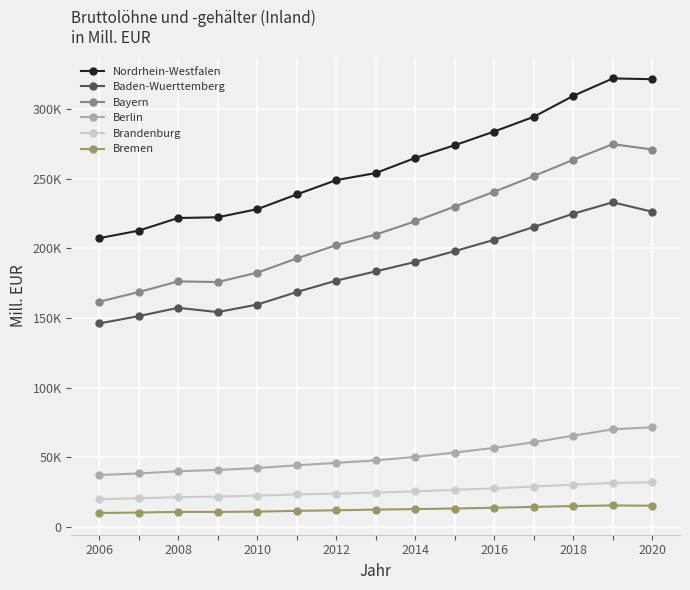

What is the difference between the maximum and minimum values in the Bremen series?

5422.0